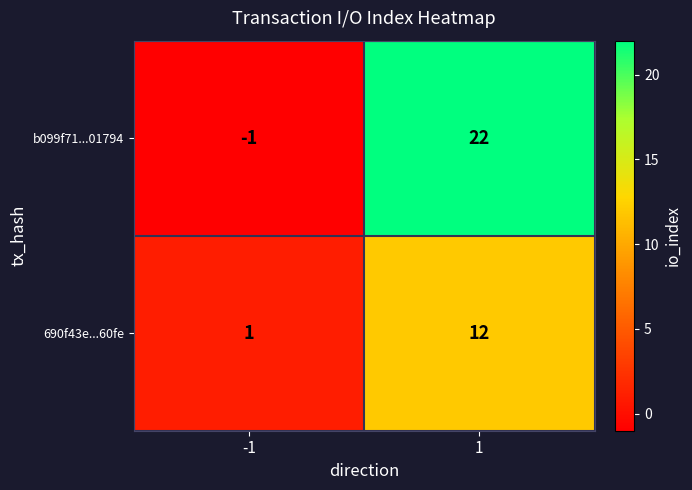

Is it true that b099f71...01794 equals 15 at 1?

False